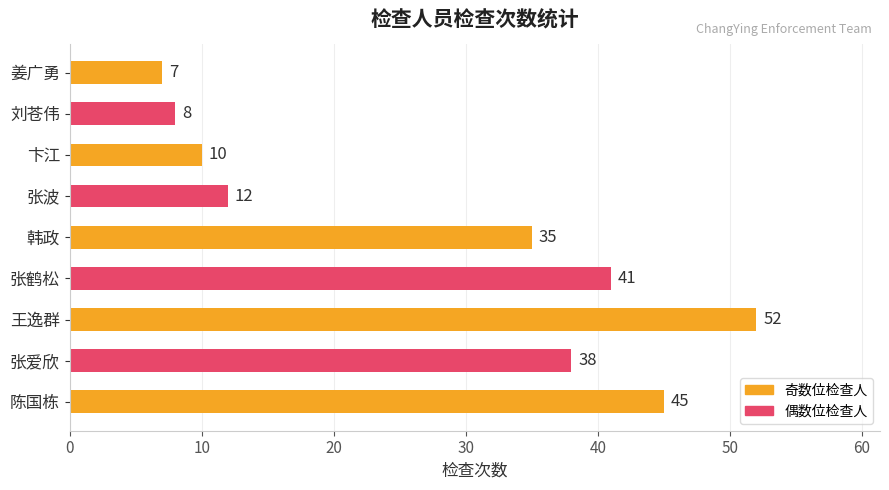

What is the smallest value displayed?

7